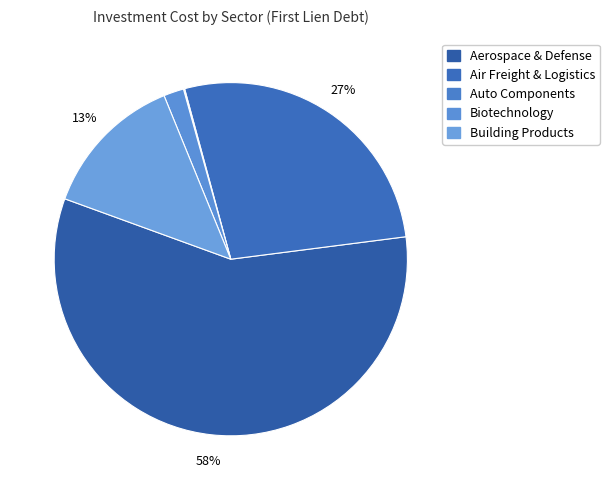

To the nearest percent, what is the difference between the Aerospace & Defense and Auto Components slice percentages?

57%